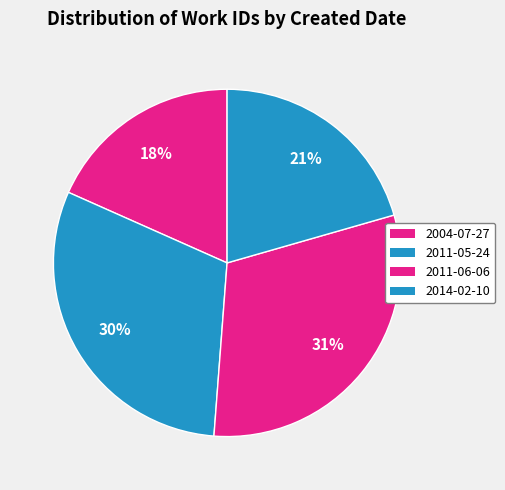

How many segments does this pie chart have?

4